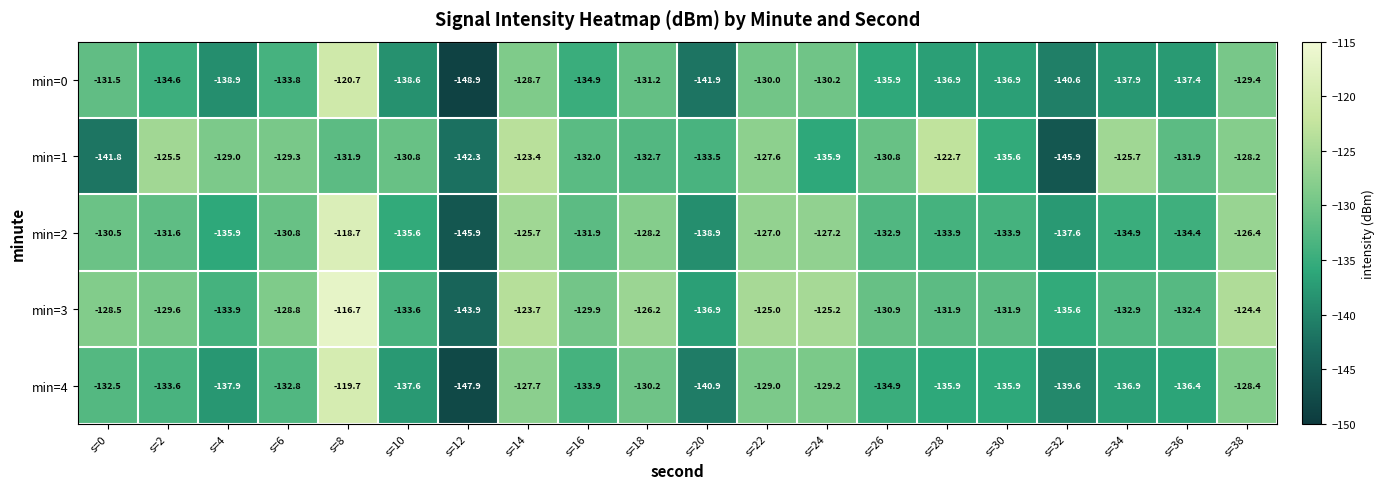

What is the sum of the min=3 values at s=34 and s=14?

-256.6